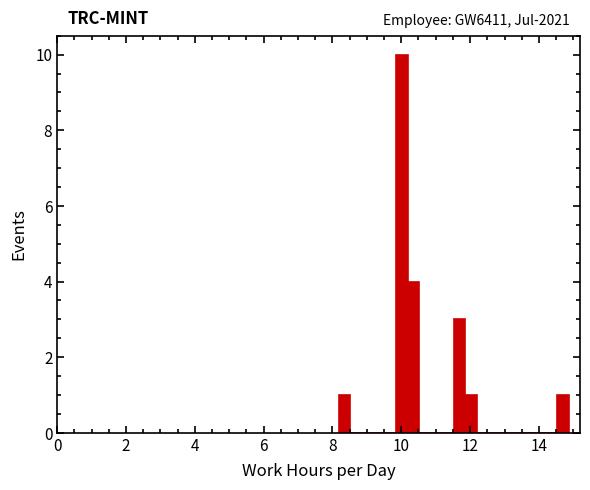

Around what value on the x-axis is the tallest bar? Give the approximate position of its centre, as read against the axis.

10.0